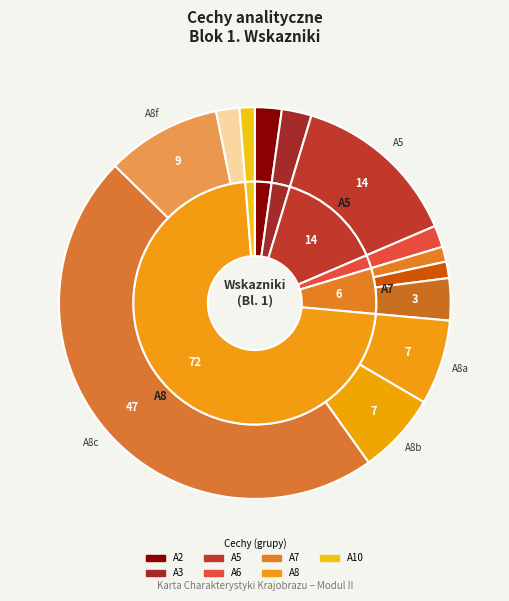

How many slices are in this pie chart?

13